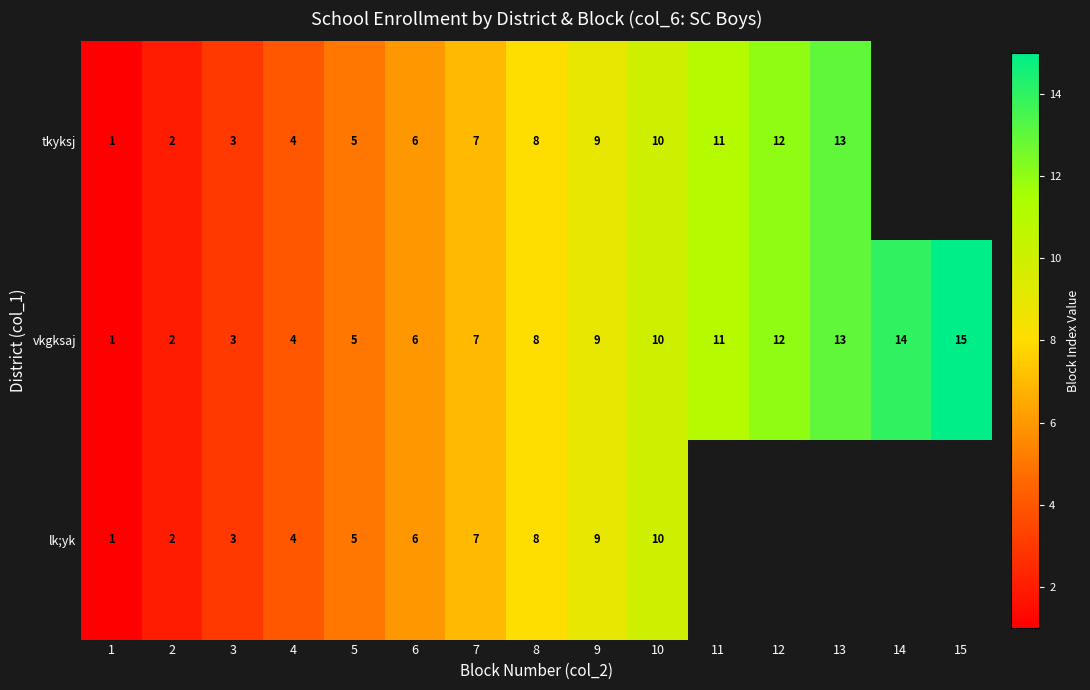

True or false: vkgksaj has a value of 20 at 15.

False